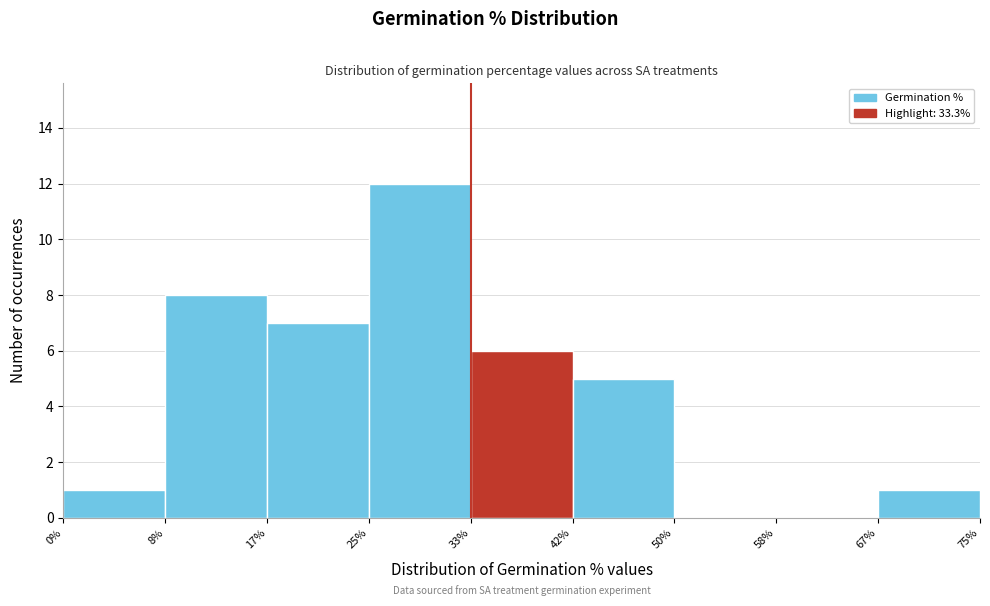

Reading left to right, list every bar in this chart as the range it spans on the x-axis followed by its height. The values are not printed on the chart, so give them approximately, as read against the axis.

0% to 8%: 1
8% to 17%: 8
17% to 25%: 7
25% to 33%: 12
33% to 42%: 6
42% to 50%: 5
50% to 58%: 0
58% to 67%: 0
67% to 75%: 1